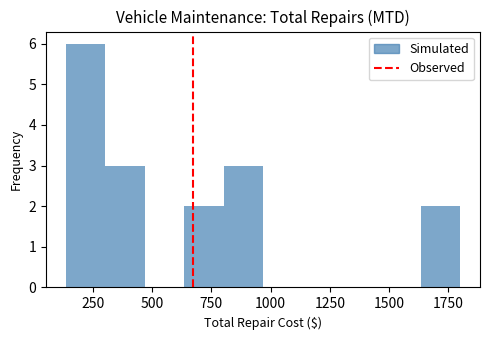

Read against the x-axis, roughly where is the centre of the tallest bar?

200